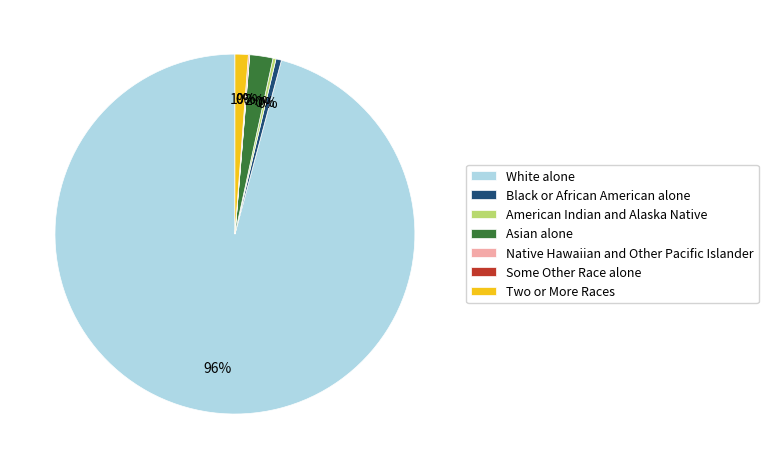

Is it true that White alone is 85% of the pie?

False